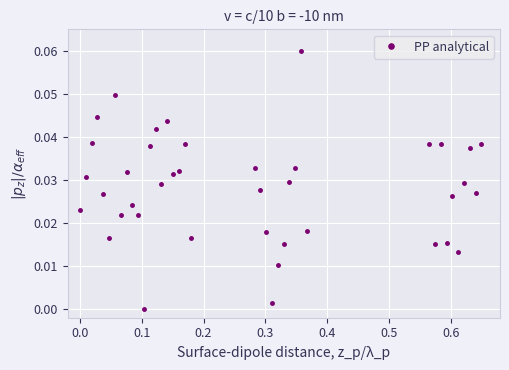

How many interior local valleys (lower than both neighbors) does the data have?

12